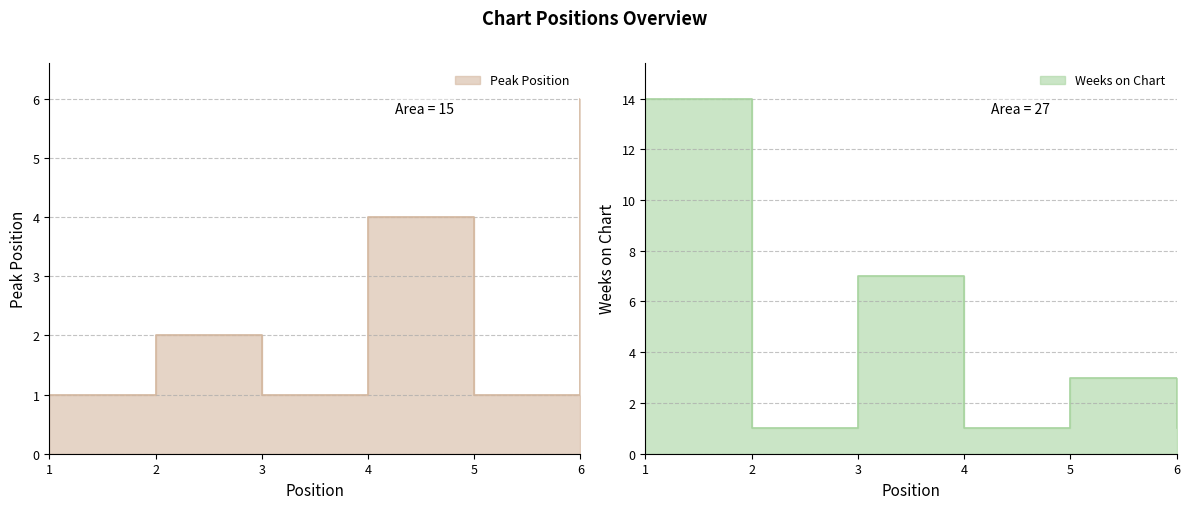

Does the chart have visible grid lines?

Yes